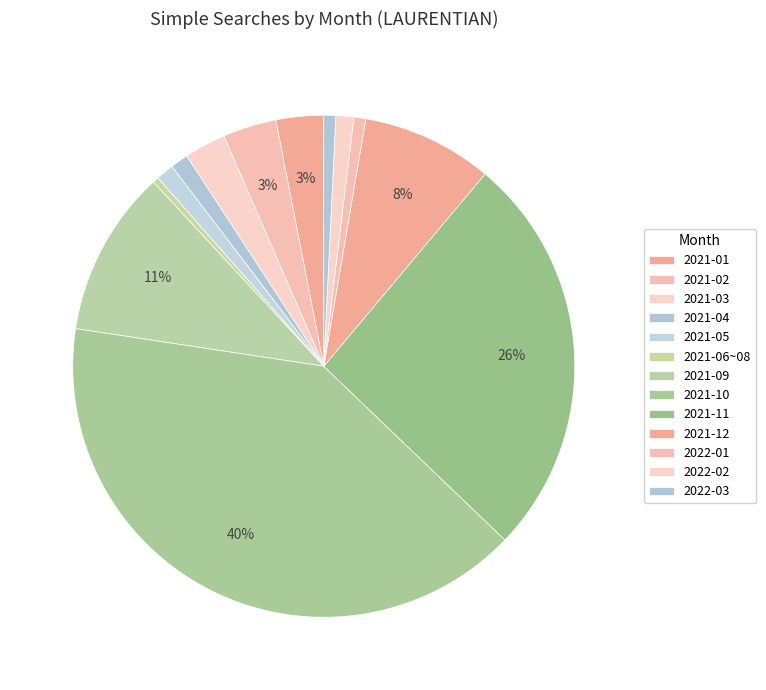

What percentage is the 2021-10 slice, to the nearest percent?

40%